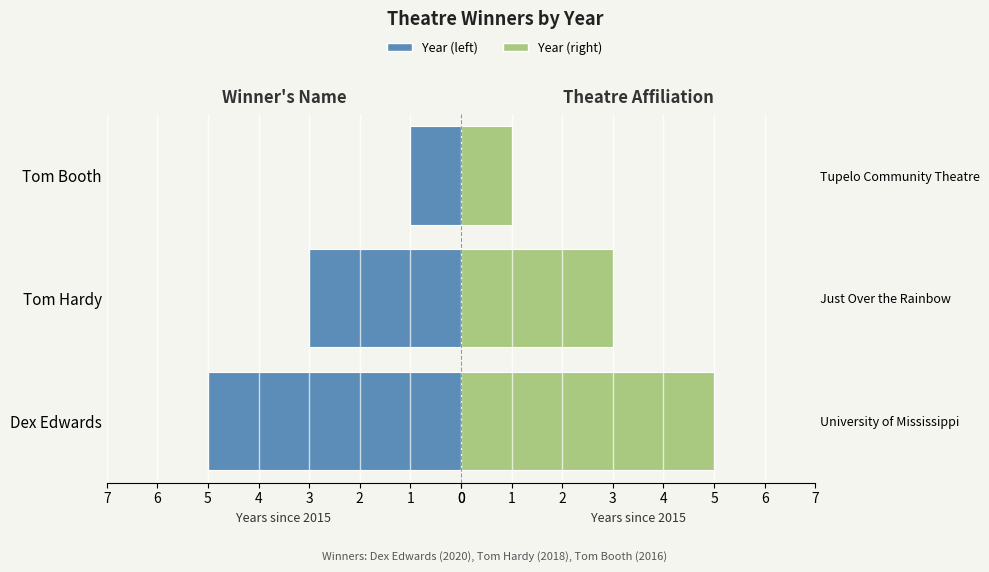

Reading left to right, what are all the values shown in this chart?

Year (left): 5	3	1
Year (right): 5	3	1